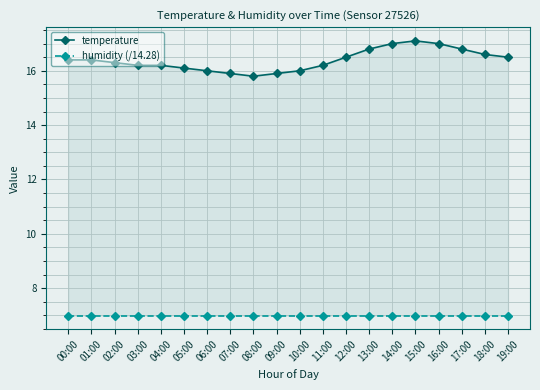

At which label does humidity (/14.28) reach its peak?

00:00